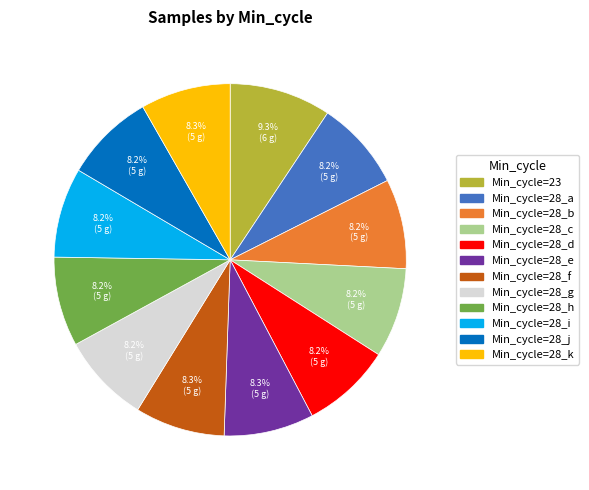

Is there any slice that represents more than half of the pie?

No